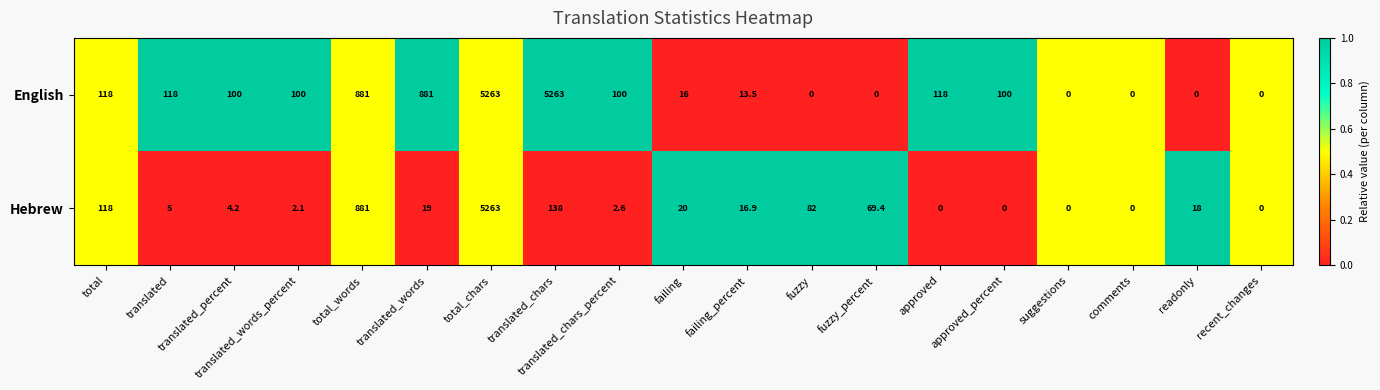

What is the sum of all Hebrew values?

6639.2